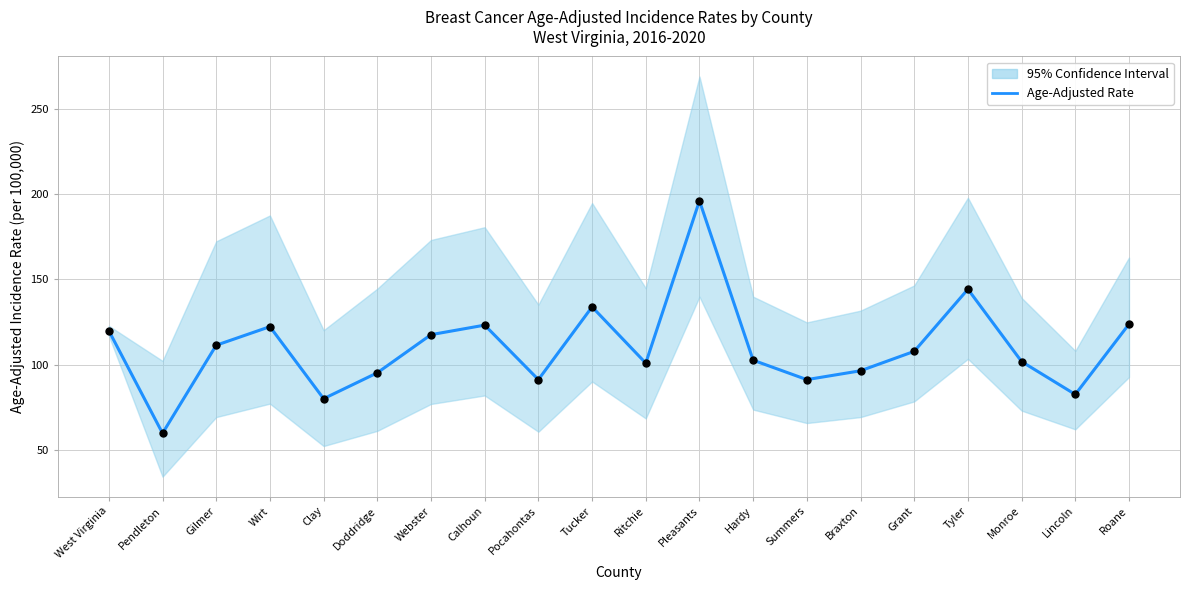

What is the change in value from Pocahontas to Hardy?

+11.4